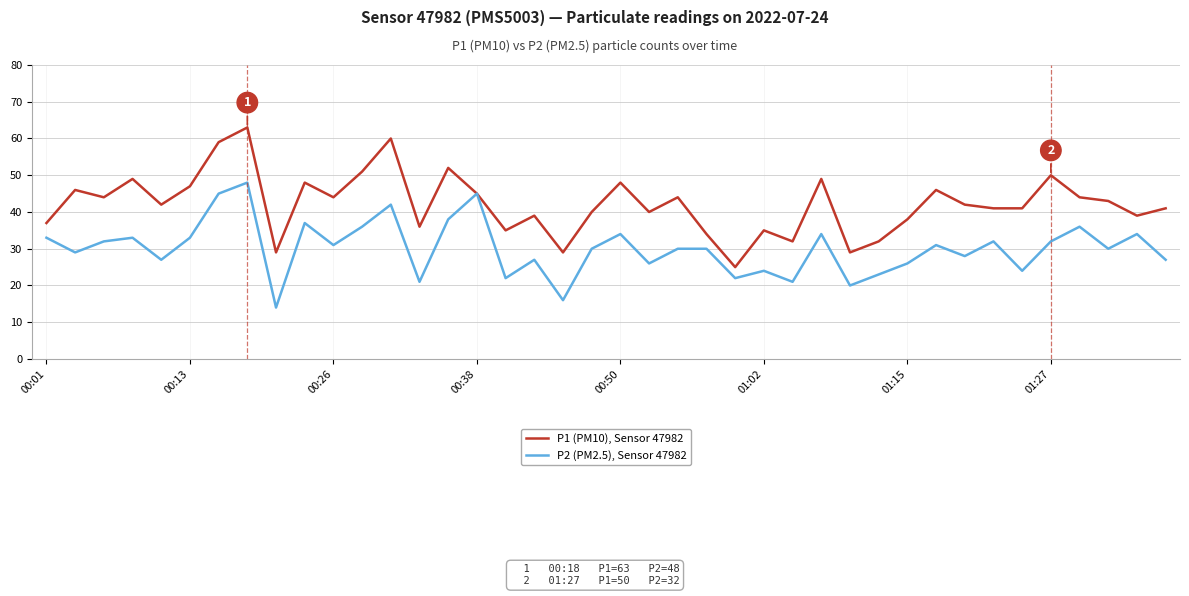

What is the lowest value of the P2 (PM2.5), Sensor 47982 series?

14